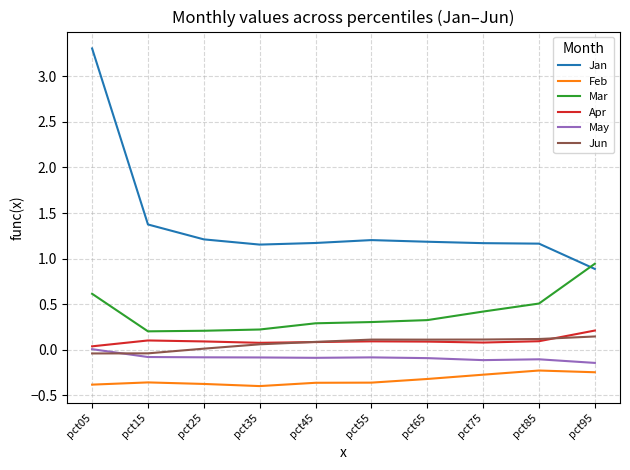

What is the difference between the maximum and minimum values in the Feb series?

0.2